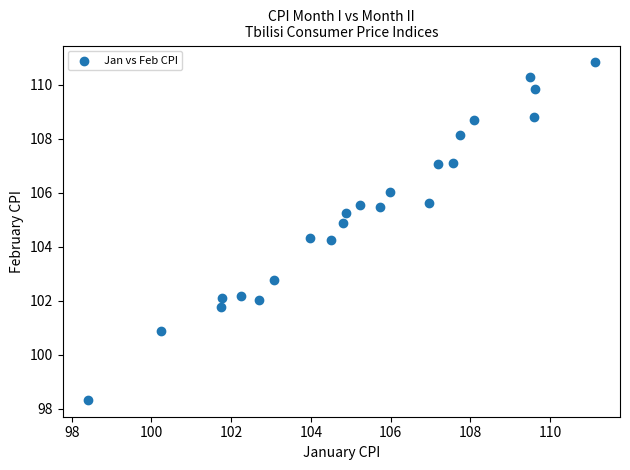

What is the range of X values (max minus min)?

12.7